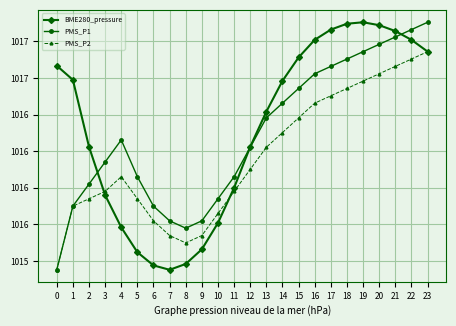

What is the difference between the highest and lowest values at 8?

0.2